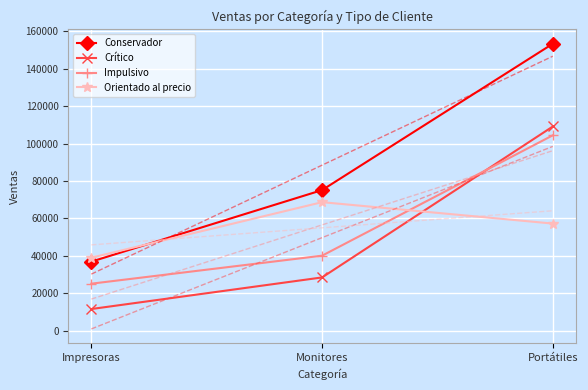

What is the difference between the maximum and minimum values in the Crítico series?

97530